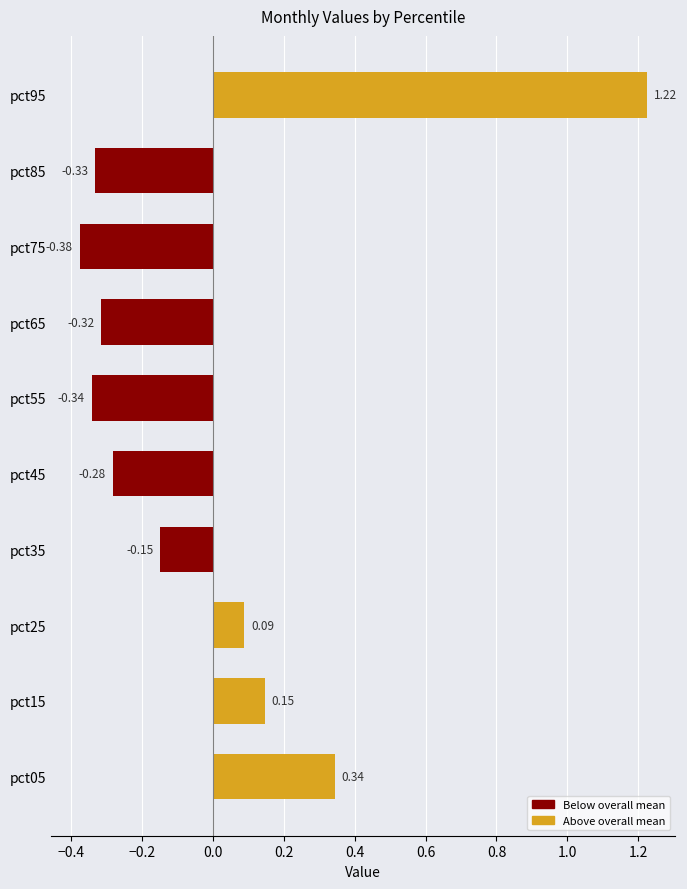

What is the difference between the maximum and minimum values?

1.6